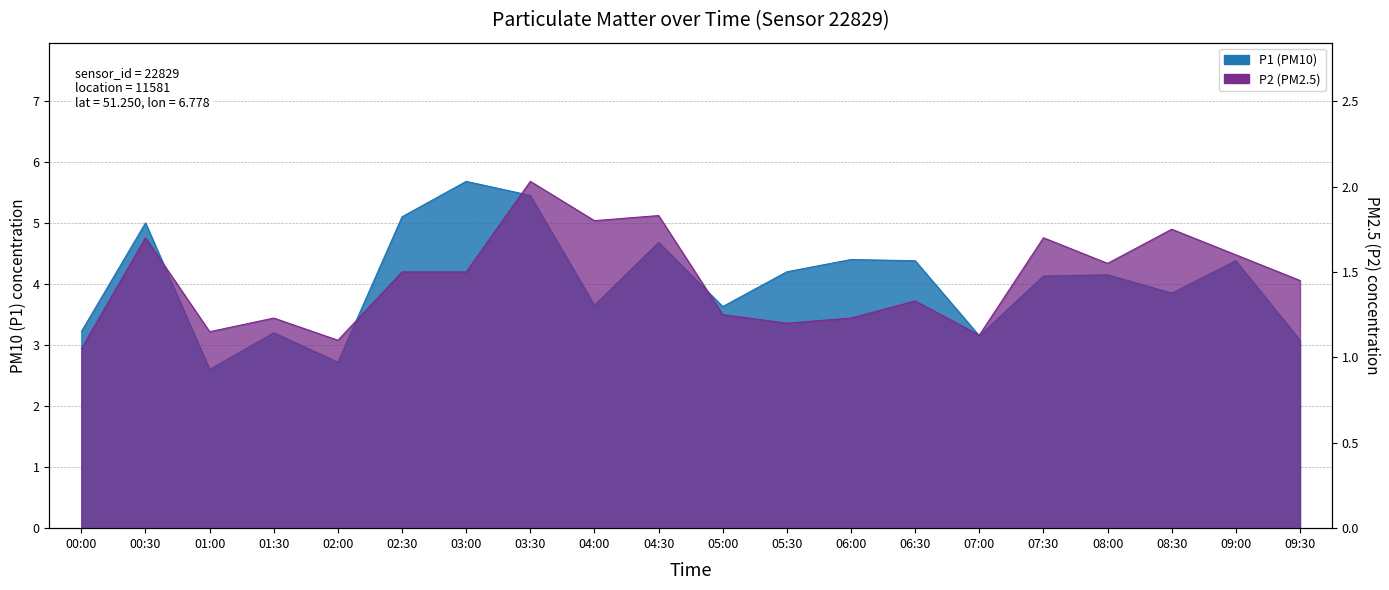

True or false: P1 and P2 intersect in this chart.

False